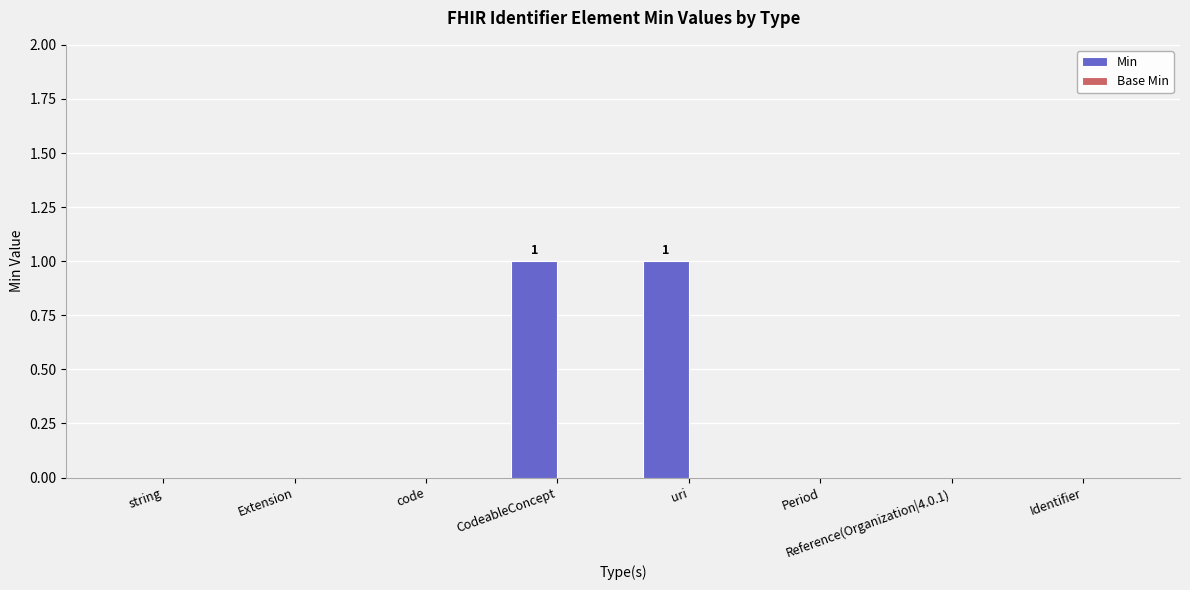

The value at code is 0. True or false?

True